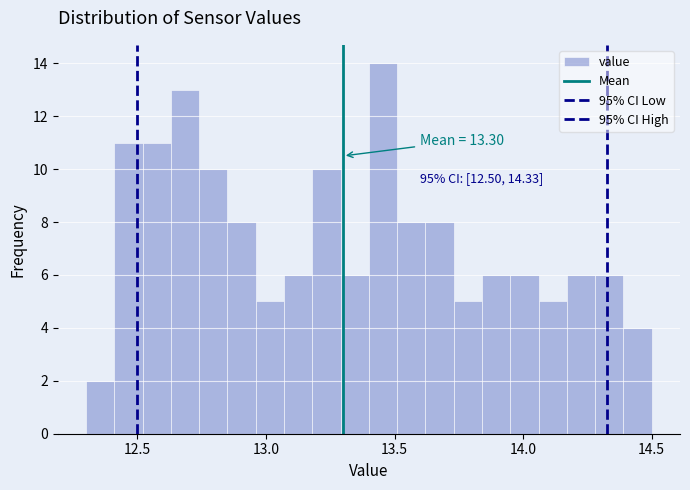

Around what value on the x-axis is the tallest bar? Give the approximate position of its centre, as read against the axis.

13.45